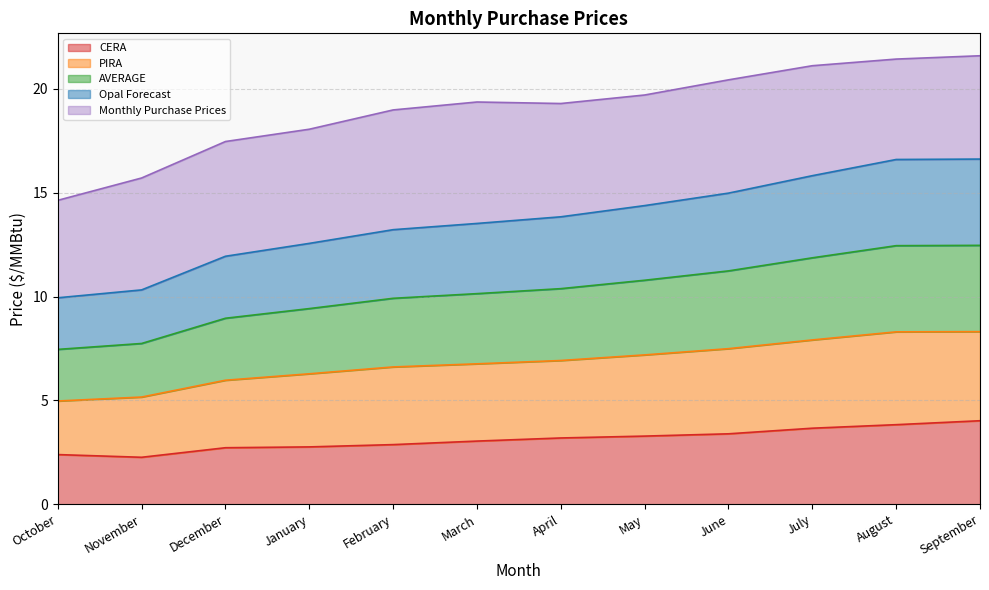

Does the chart display data point markers on the line(s)?

No